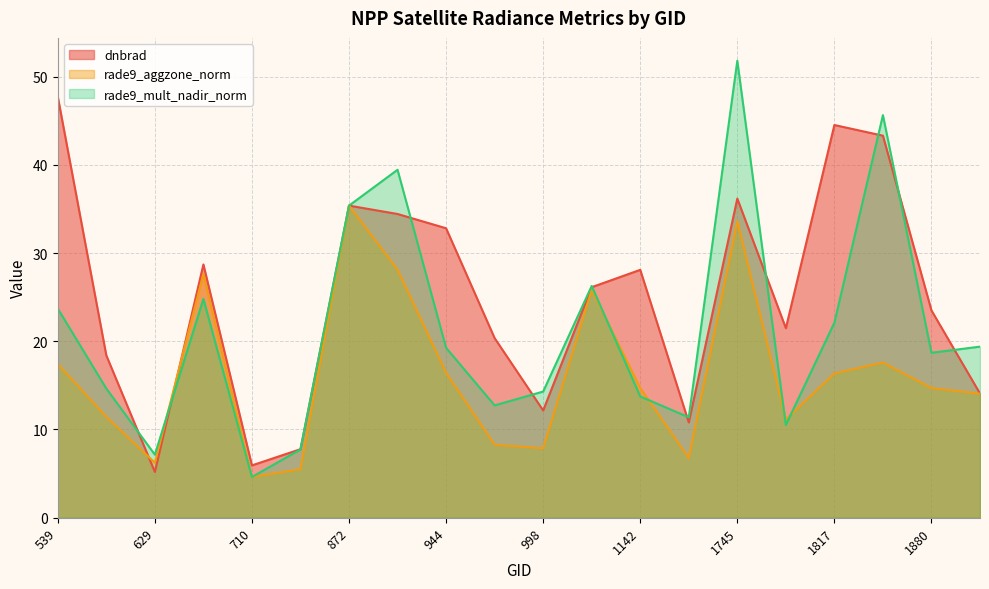

What value does the rade9_aggzone_norm series have at 872?

35.4